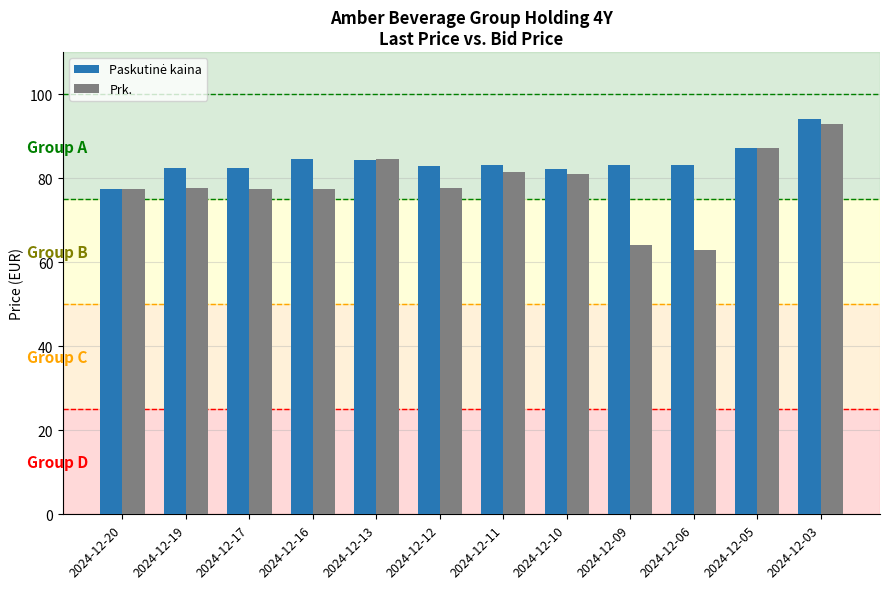

Which series changed the most between 2024-12-19 and 2024-12-06?

Prk.